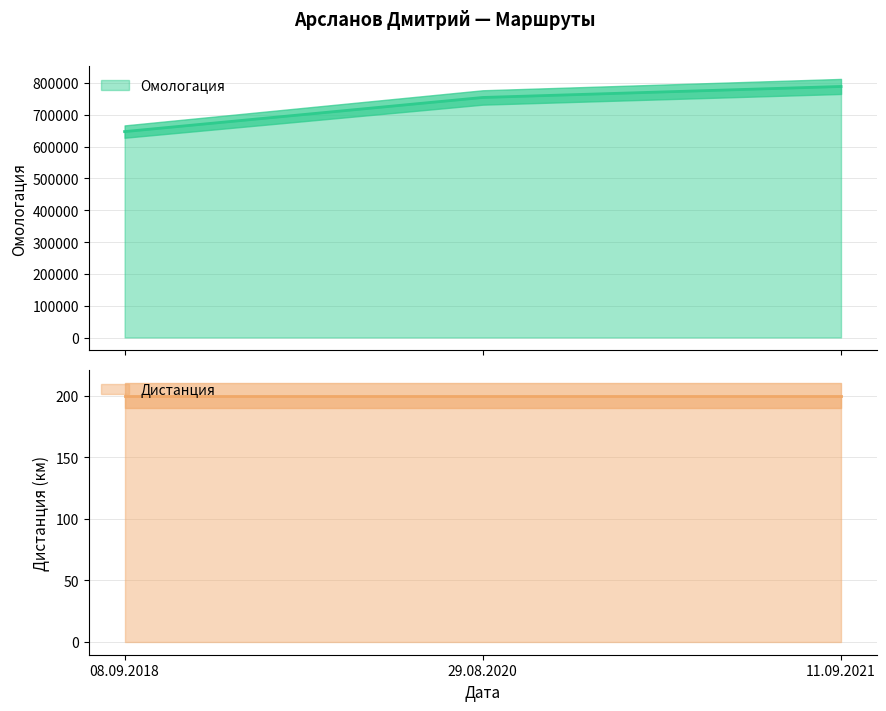

Which label corresponds to the smallest value in the chart?

08.09.2018